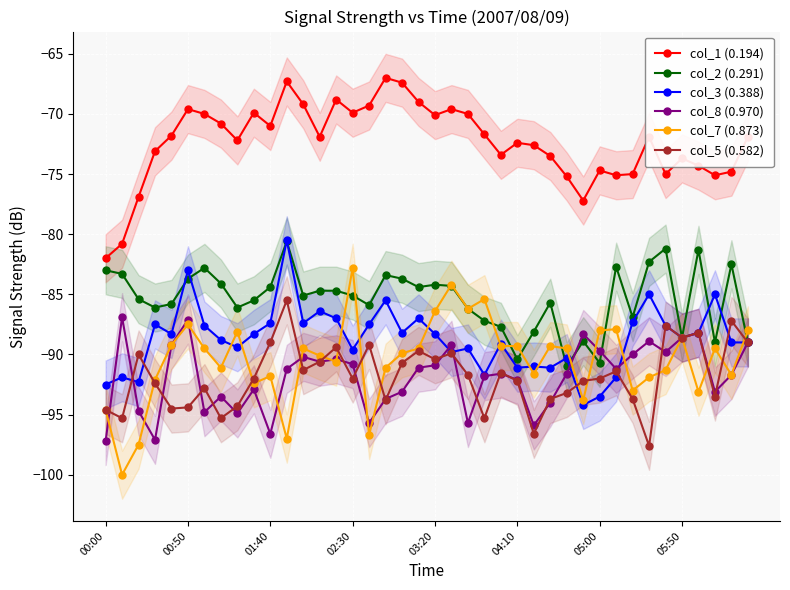

Is it true that col_1 (0.194) equals -70.1 at 03:20?

True